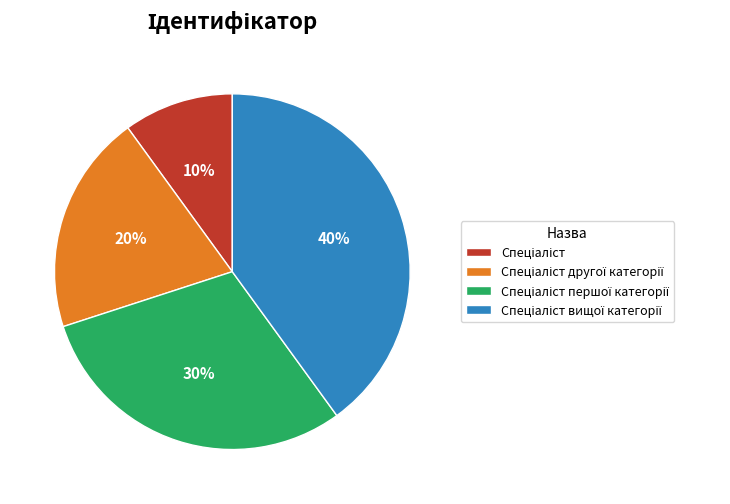

To the nearest percent, what is the average slice percentage?

25%